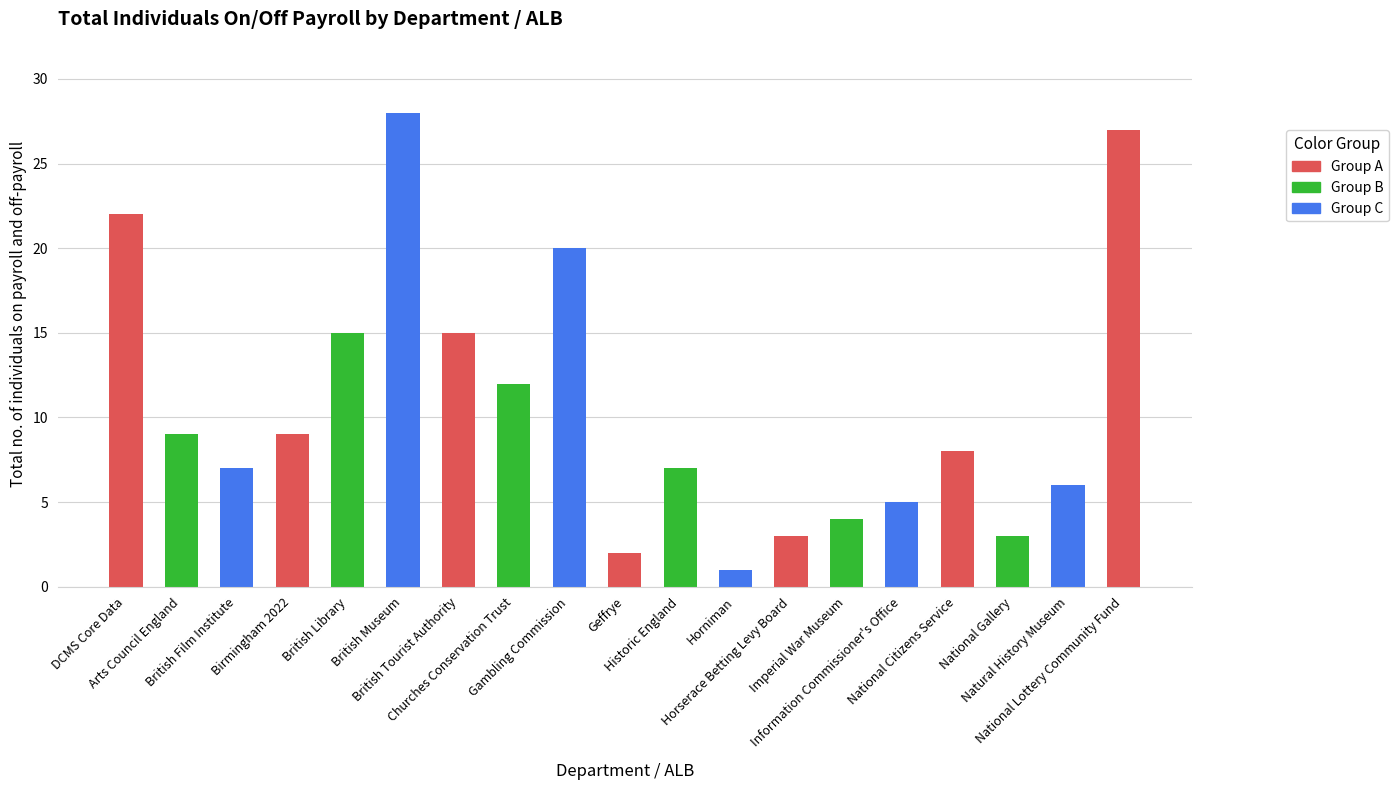

The value at Geffrye is 1. True or false?

False